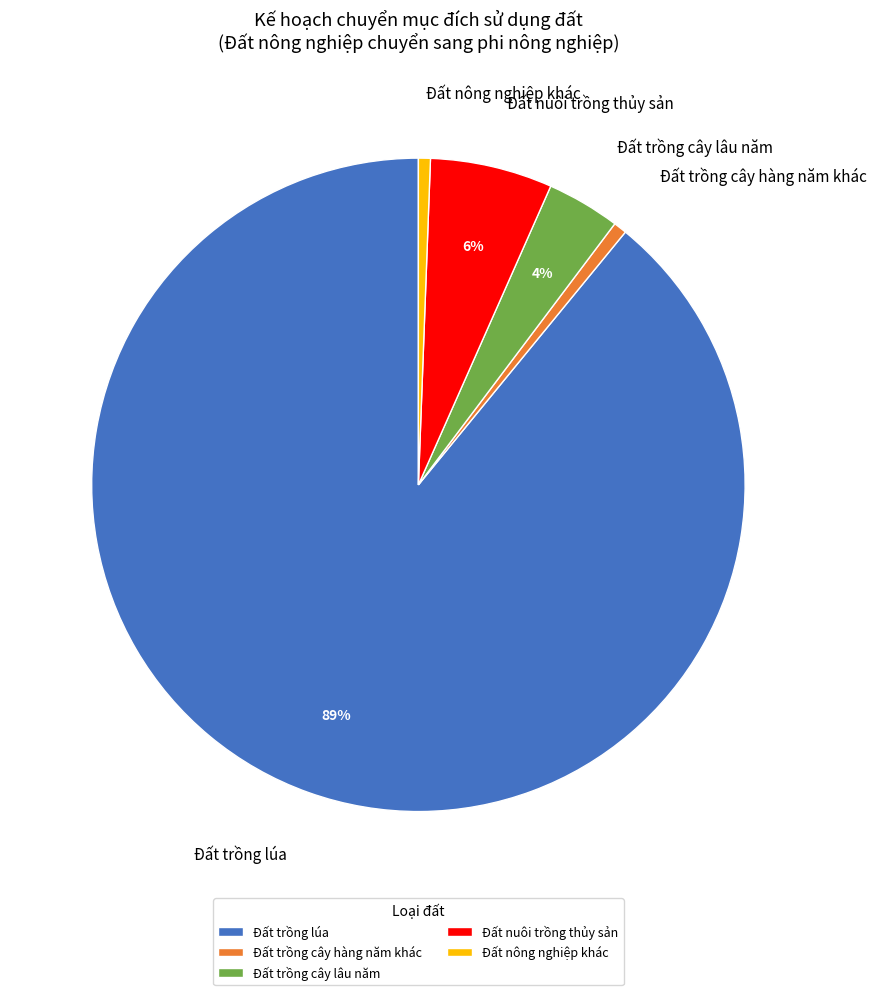

Between Đất trồng cây lâu năm and Đất nông nghiệp khác, which is larger?

Đất trồng cây lâu năm